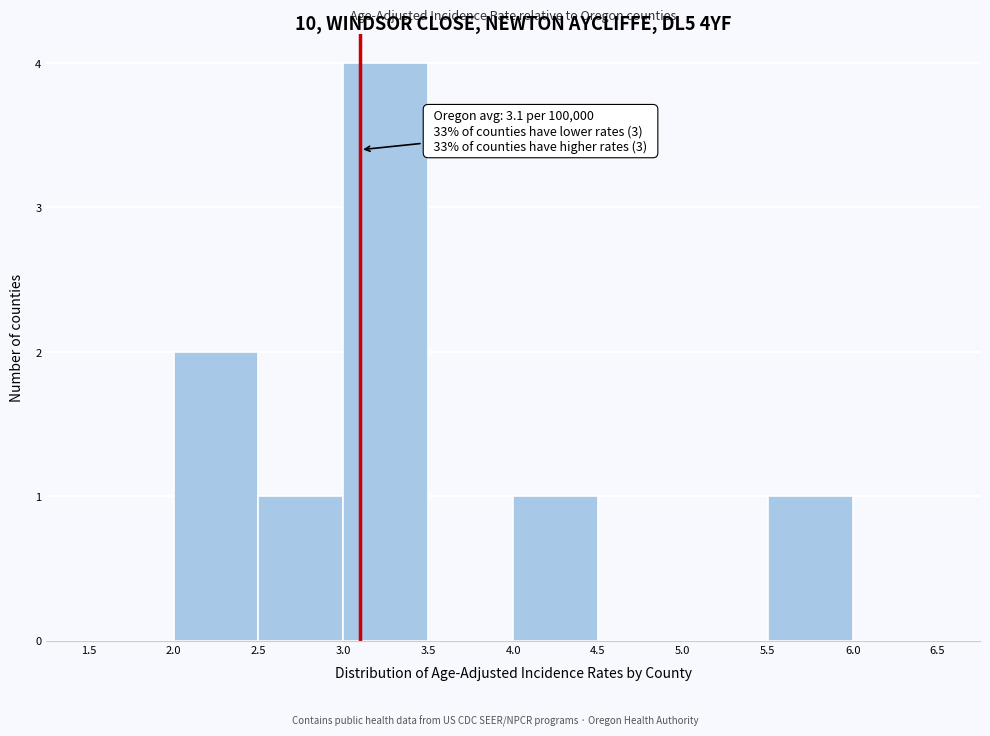

Over which range of the x-axis is the bar tallest?

3.0 to 3.5